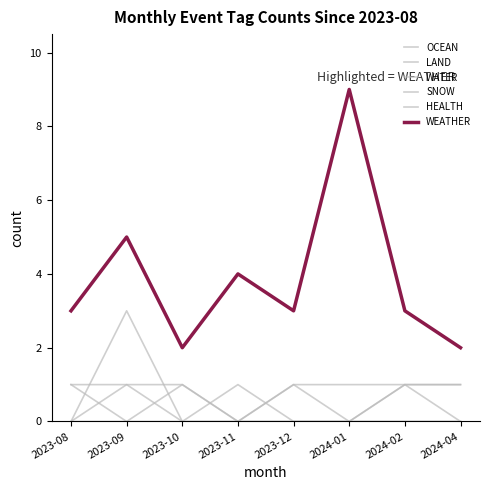

Does the chart have visible grid lines?

No